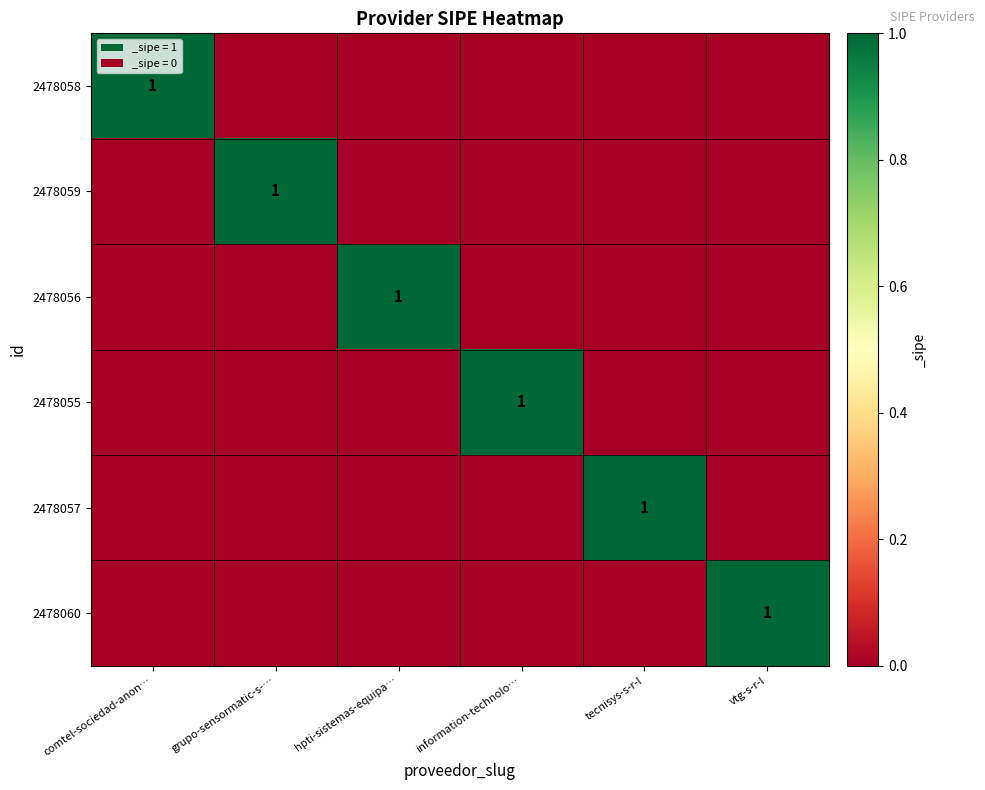

The 2478056 series shows 2 at hpti-sistemas-equipa…. True or false?

False